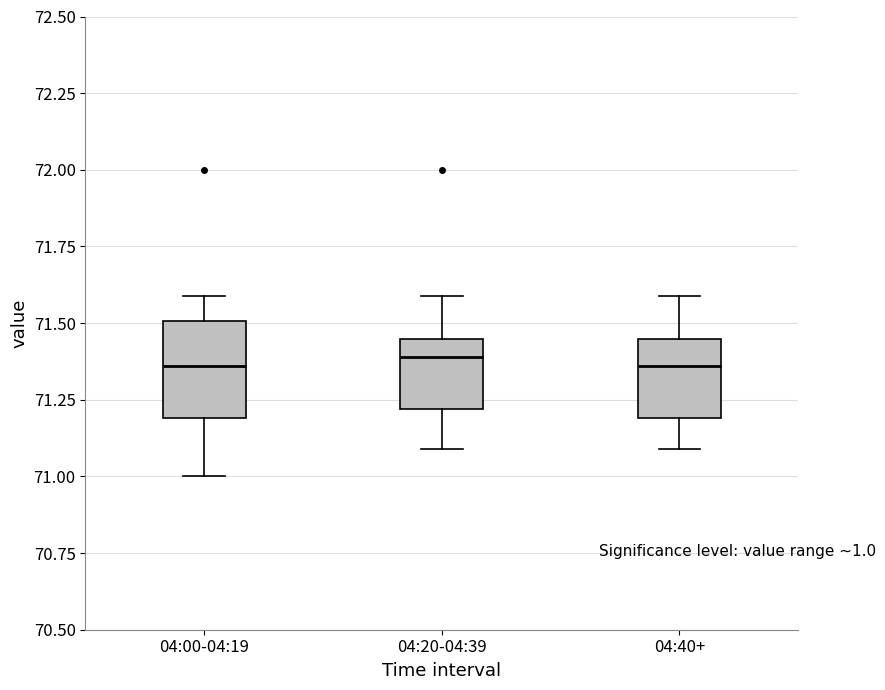

Where is the upper edge of the box for 04:00-04:19 on the y-axis? The values are not printed on the chart, so give them approximately, as read against the axis.

71.50